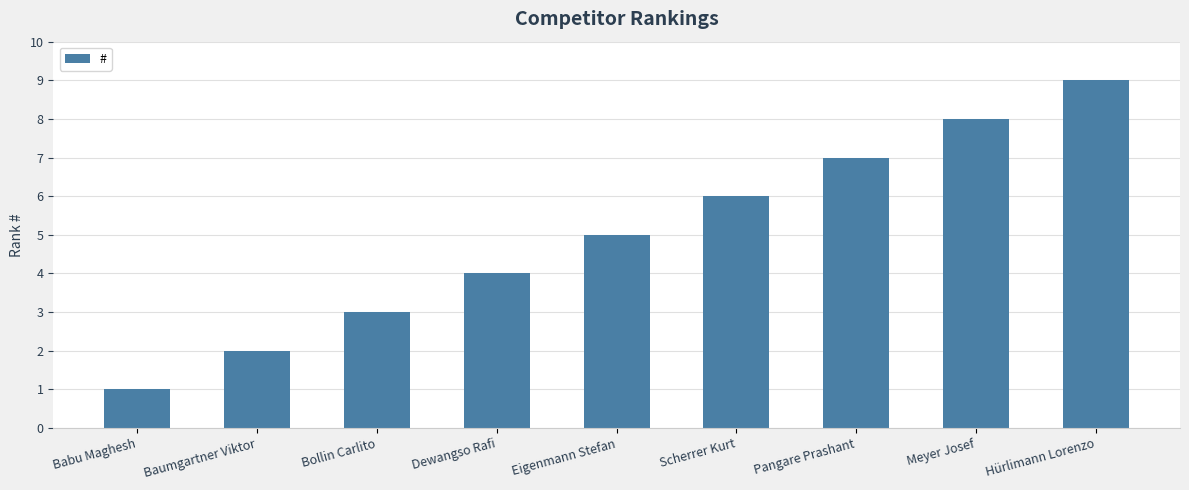

Which category has the highest value across all series?

Hürlimann Lorenzo